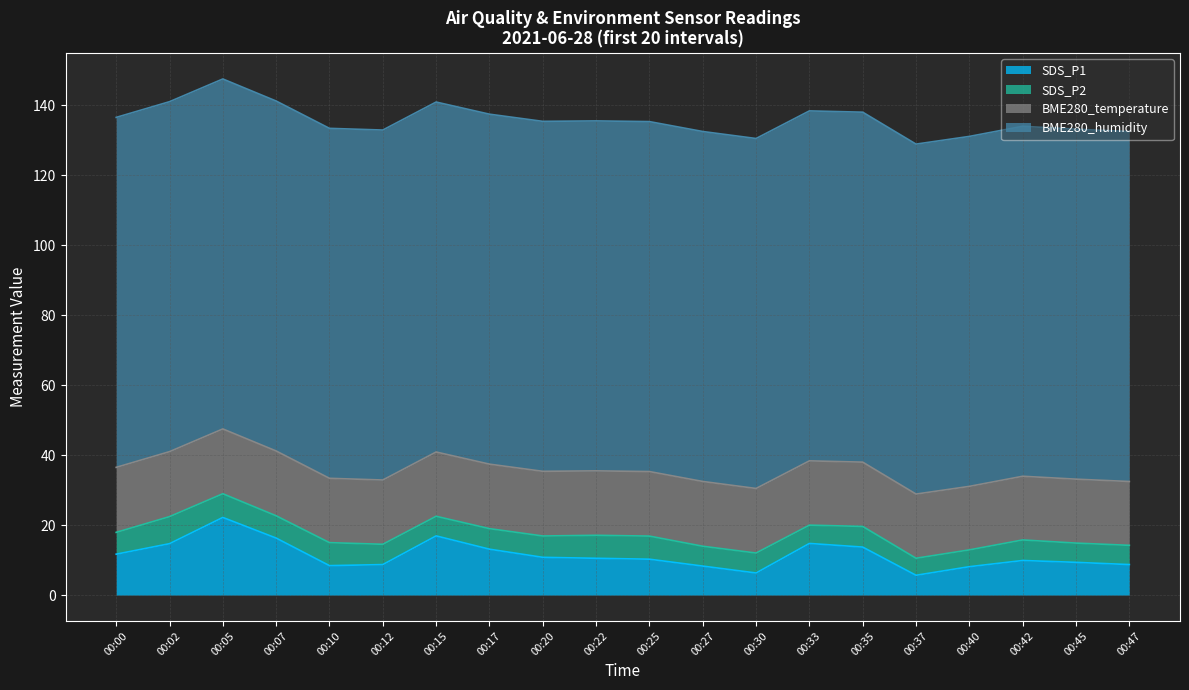

What value does the BME280_humidity series have at 00:10?

100.0